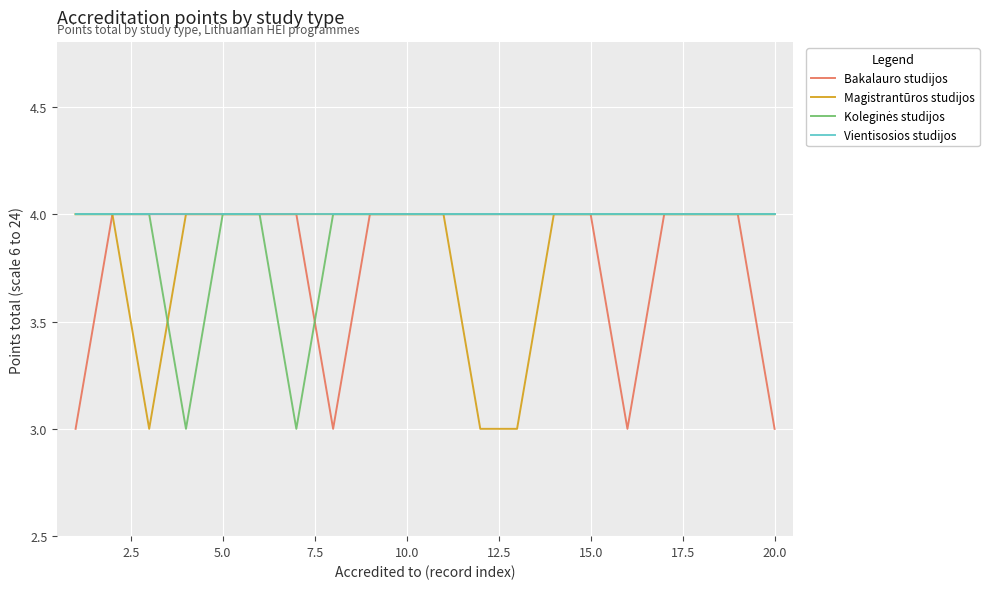

Which series has the largest total across all categories?

Vientisosios studijos